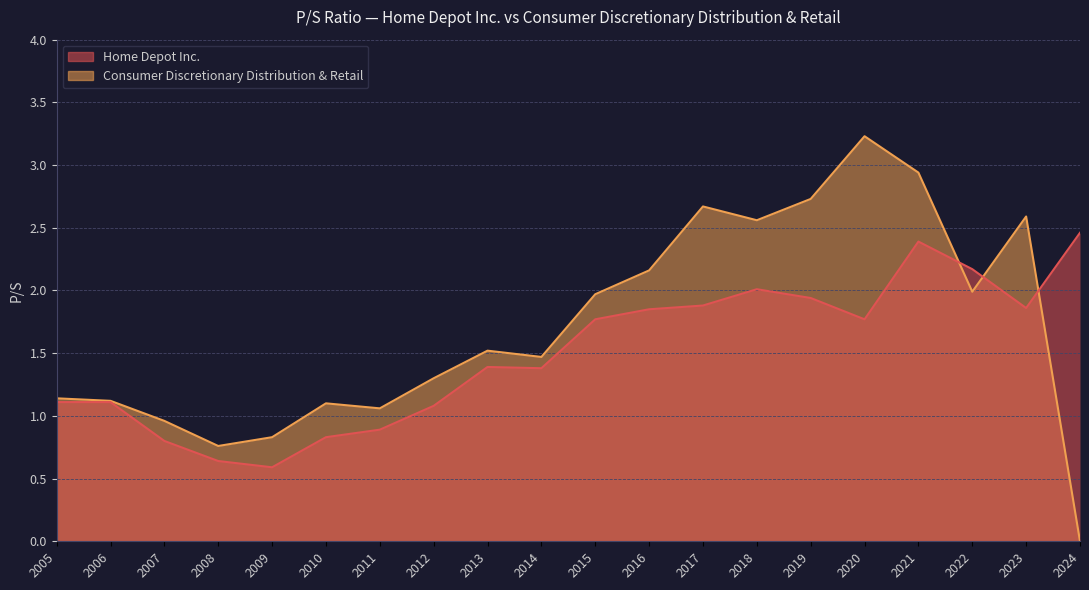

Is the value of Consumer Discretionary Distribution & Retail at 2020 greater than the value of Home Depot Inc. at 2020?

Yes